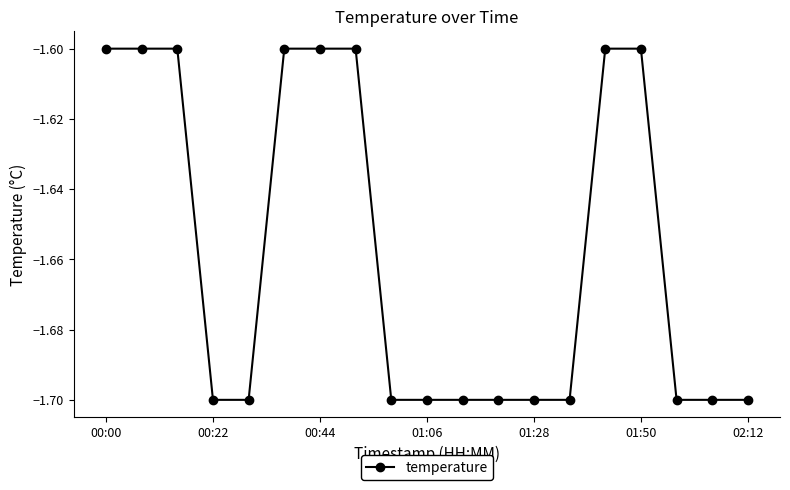

Reading left to right, list all the values displayed in this chart.

-1.6	-1.6	-1.6	-1.7	-1.7	-1.6	-1.6	-1.6	-1.7	-1.7	-1.7	-1.7	-1.7	-1.7	-1.6	-1.6	-1.7	-1.7	-1.7